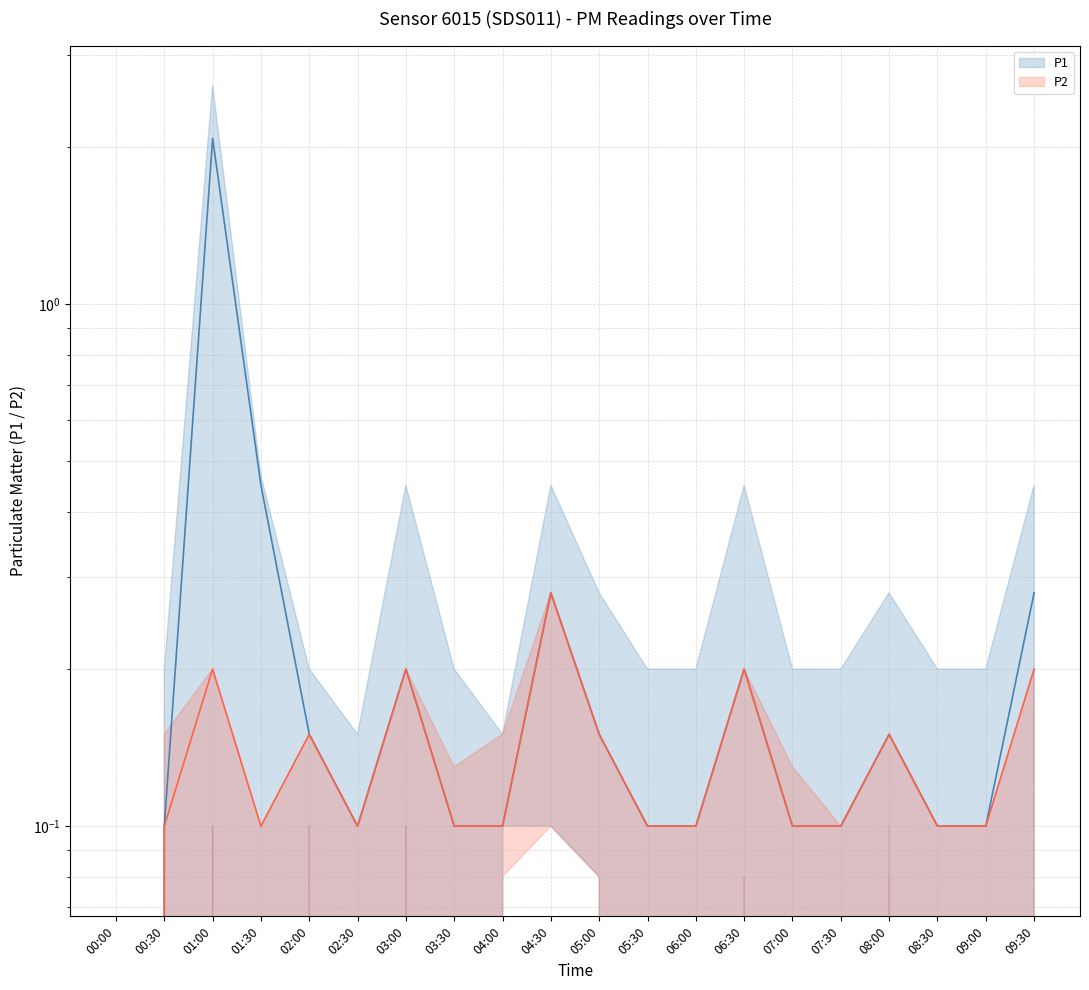

What position from the right is 08:00?

4